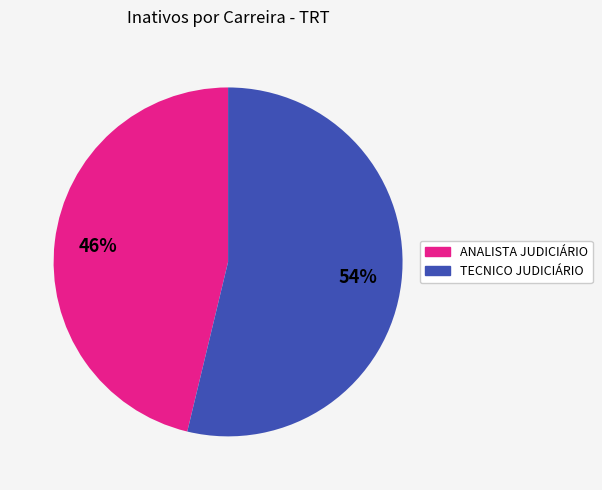

How many slices are in this pie chart?

2